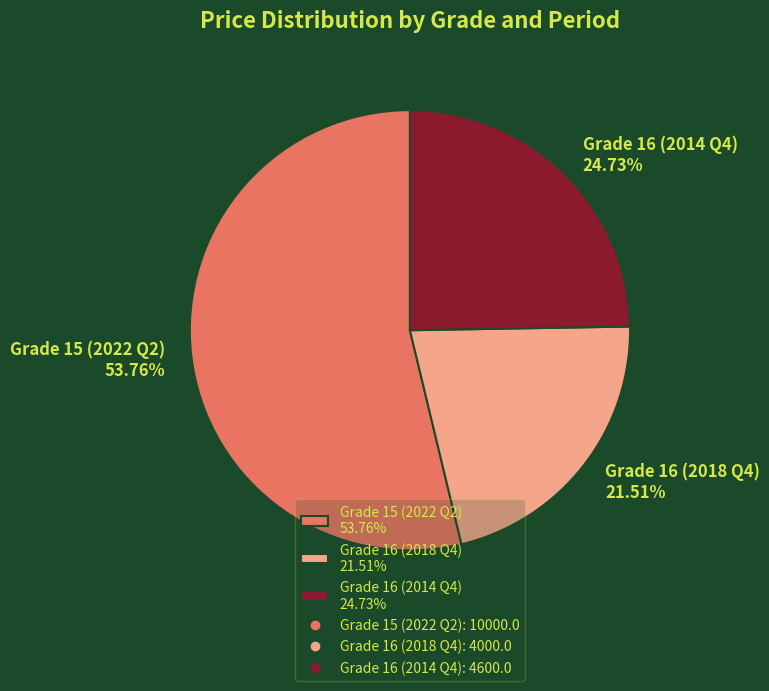

Combined, do Grade 16 (2014 Q4) 24.73% and Grade 15 (2022 Q2) 53.76% account for over 50%?

Yes